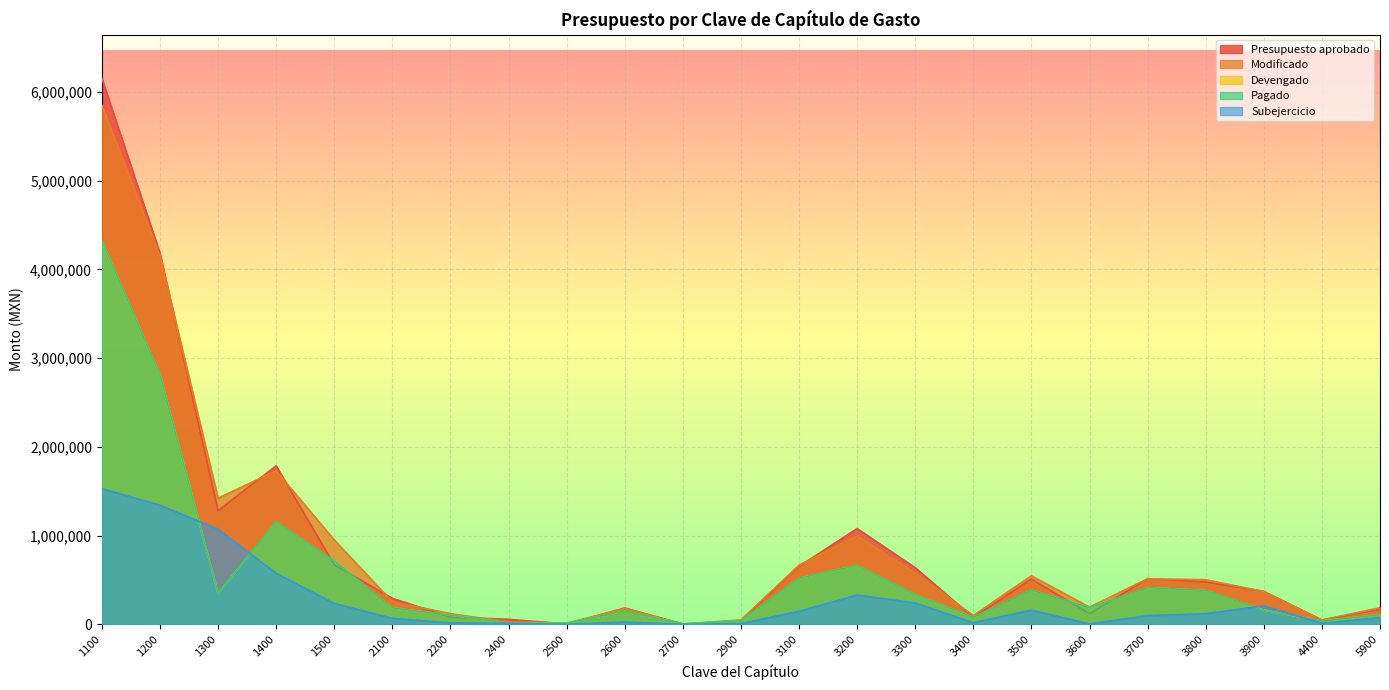

Where does the Pagado series first go above 189468?

1100